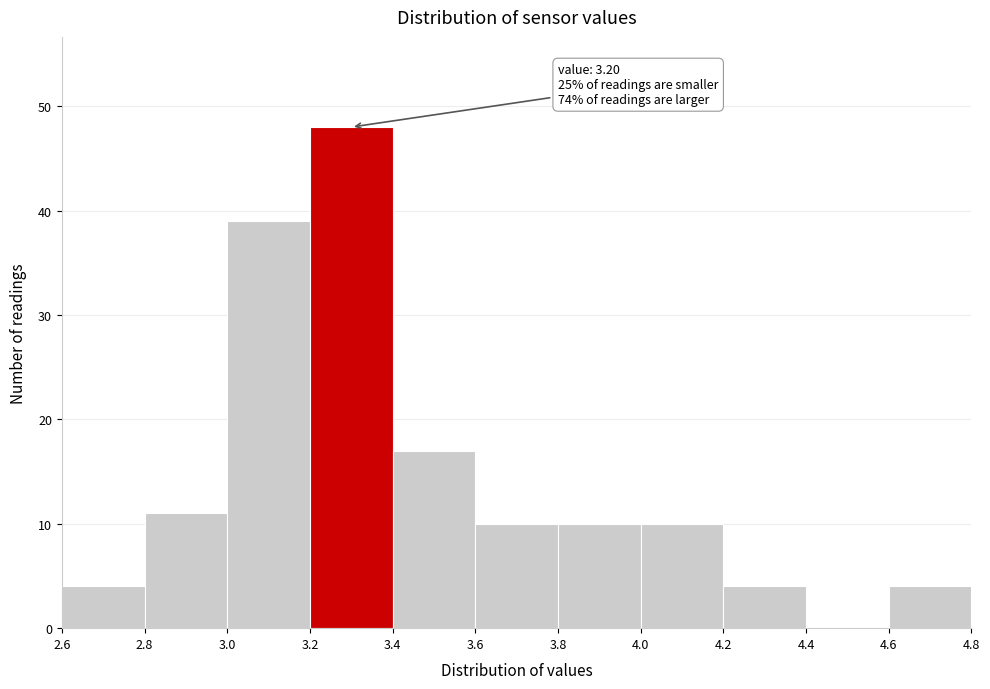

Which range on the x-axis has the tallest bar?

3.2 to 3.4